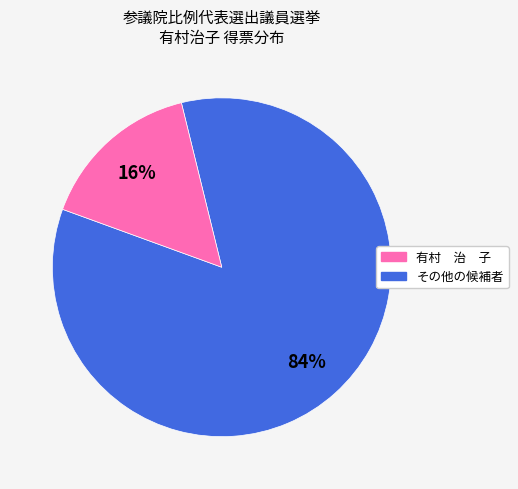

To the nearest percent, what is the average slice percentage?

50%